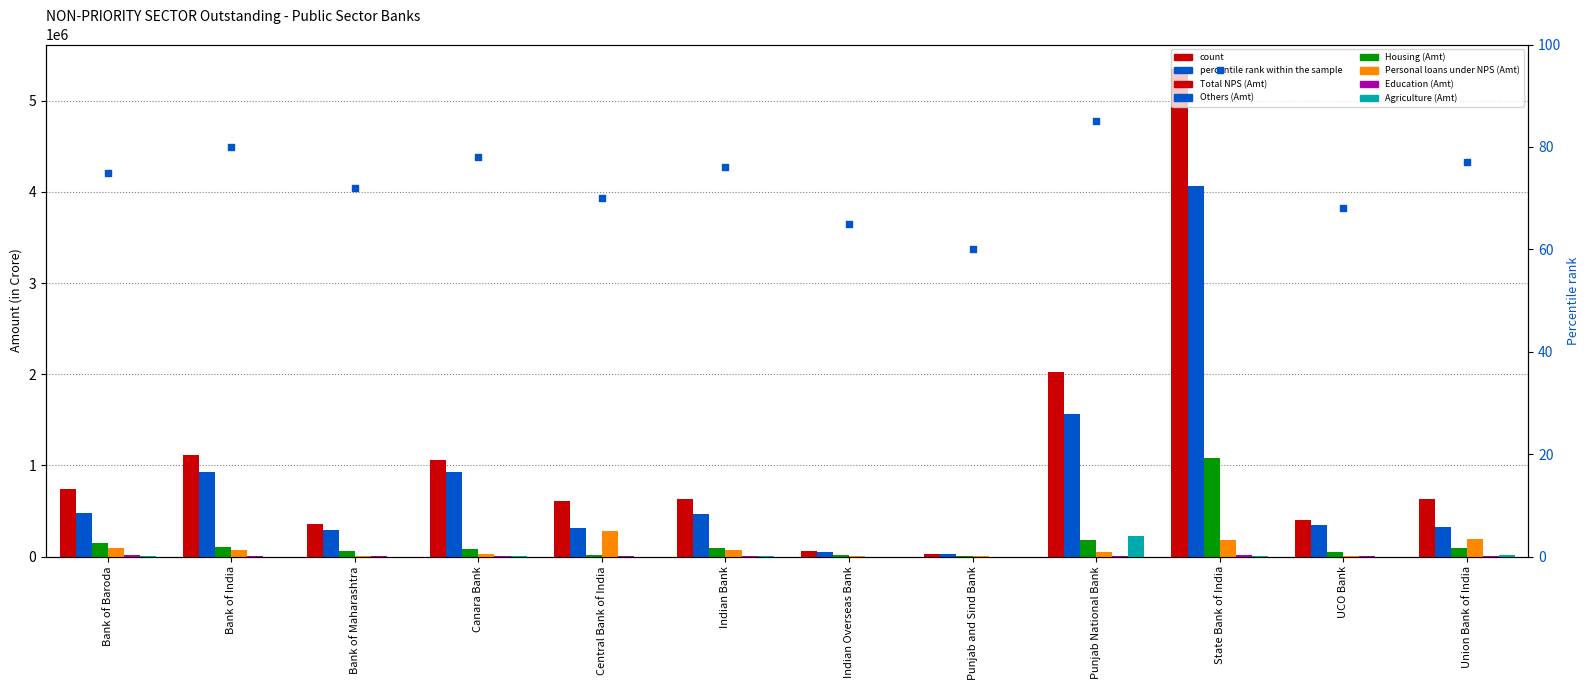

Which series has the widest spread of Y values?

Total NPS (Amt)